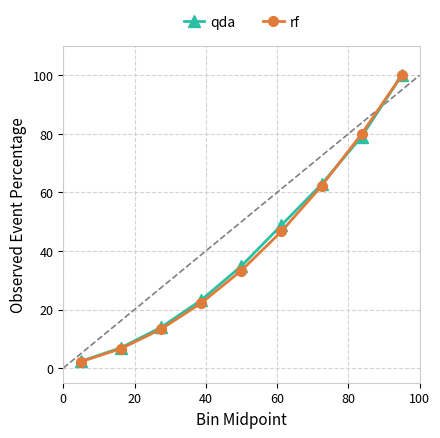

What is the value of the rf point at the 3rd from the left?

13.3